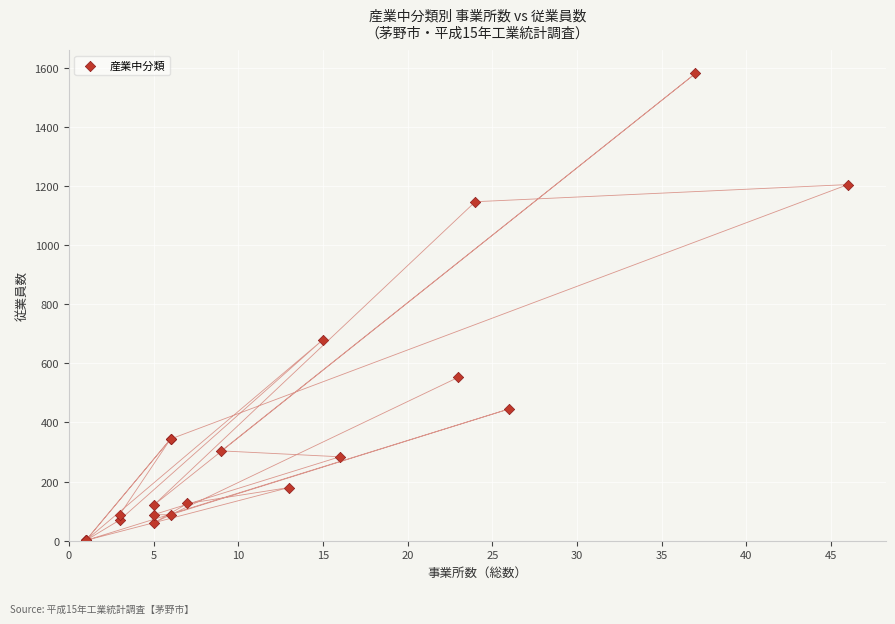

What Y value in the scatter plot is closest to 791?

680